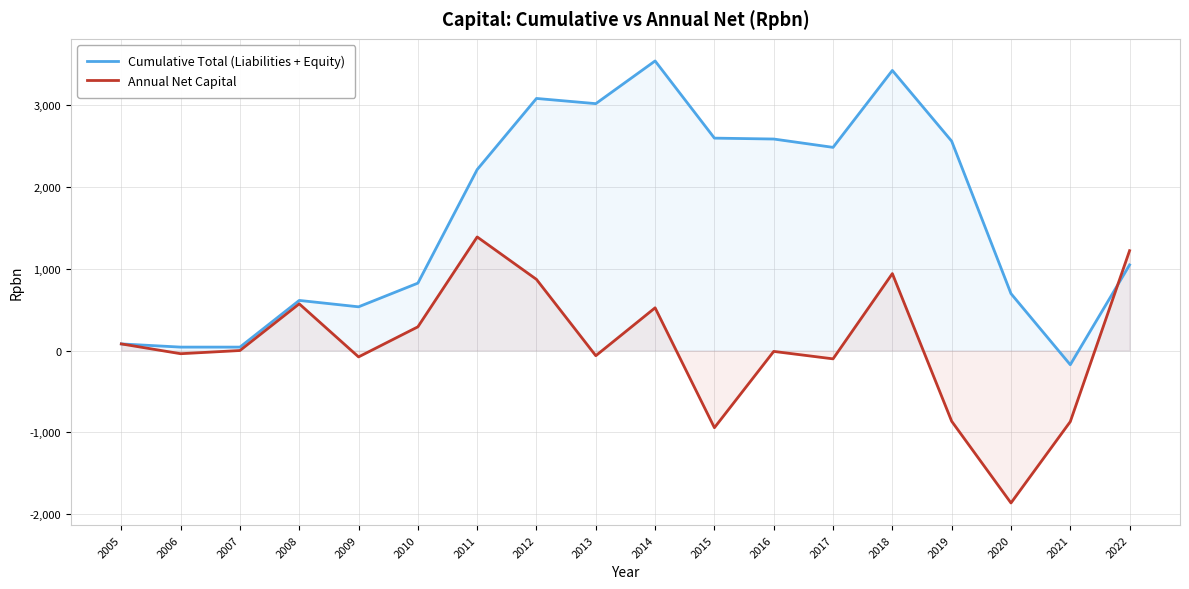

What value does the Cumulative Total (Liabilities + Equity) series have at 2007?

41.7